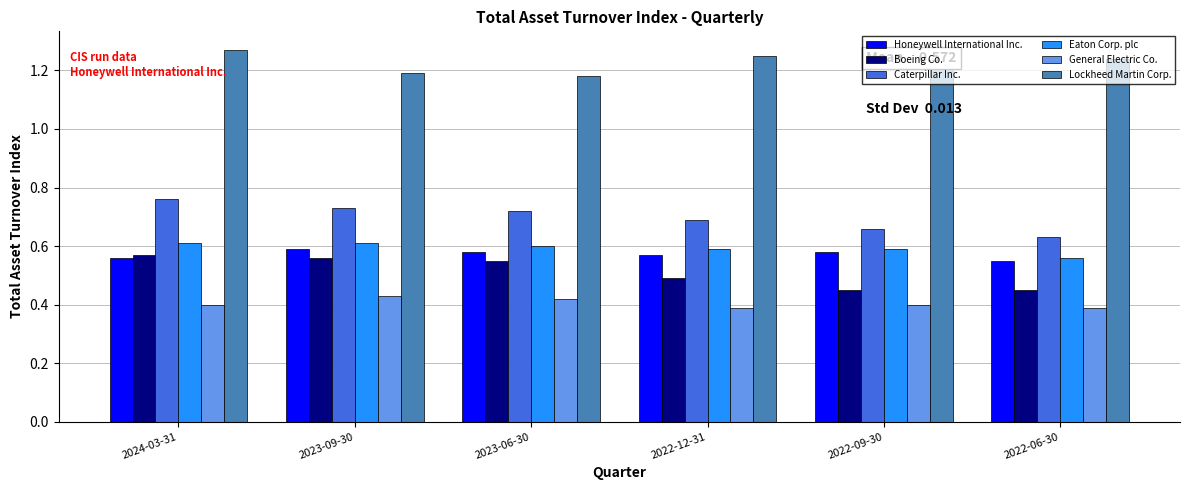

How many Caterpillar Inc. values are between 0 and 1?

6